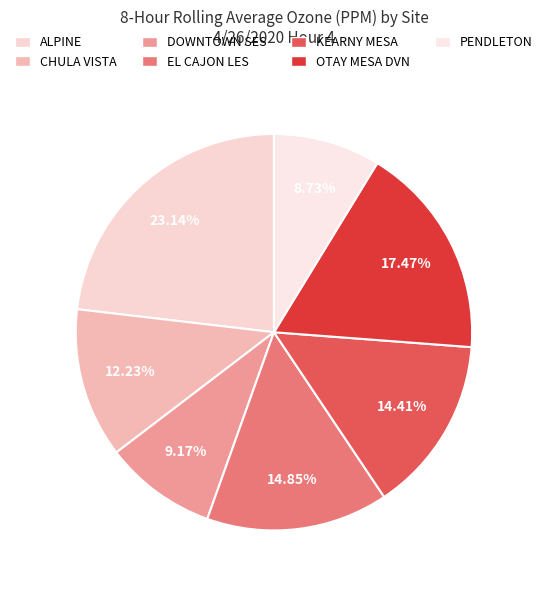

Which slice is the largest?

ALPINE